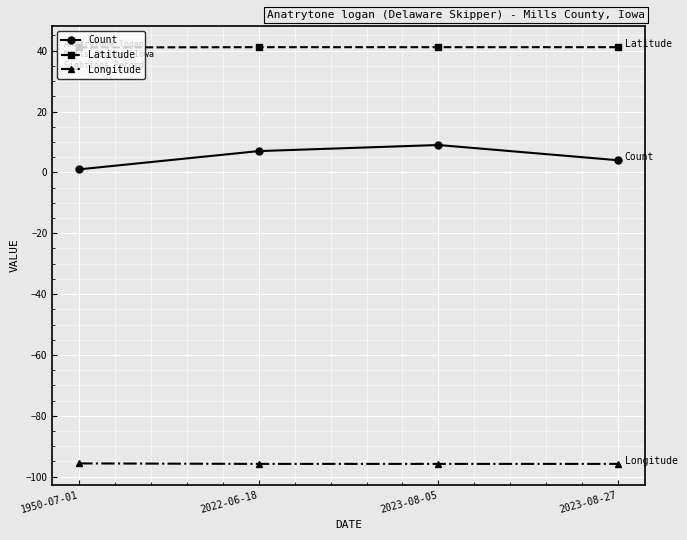

Count the Latitude values in the range 41 to 42.

4